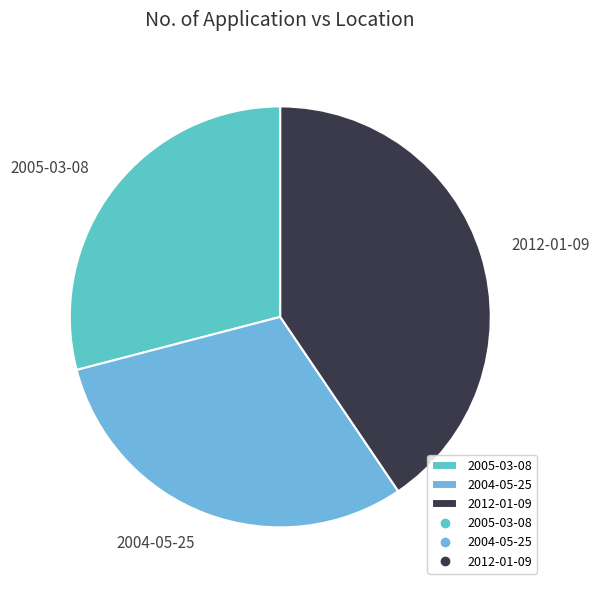

Count the number of slices in the pie.

3